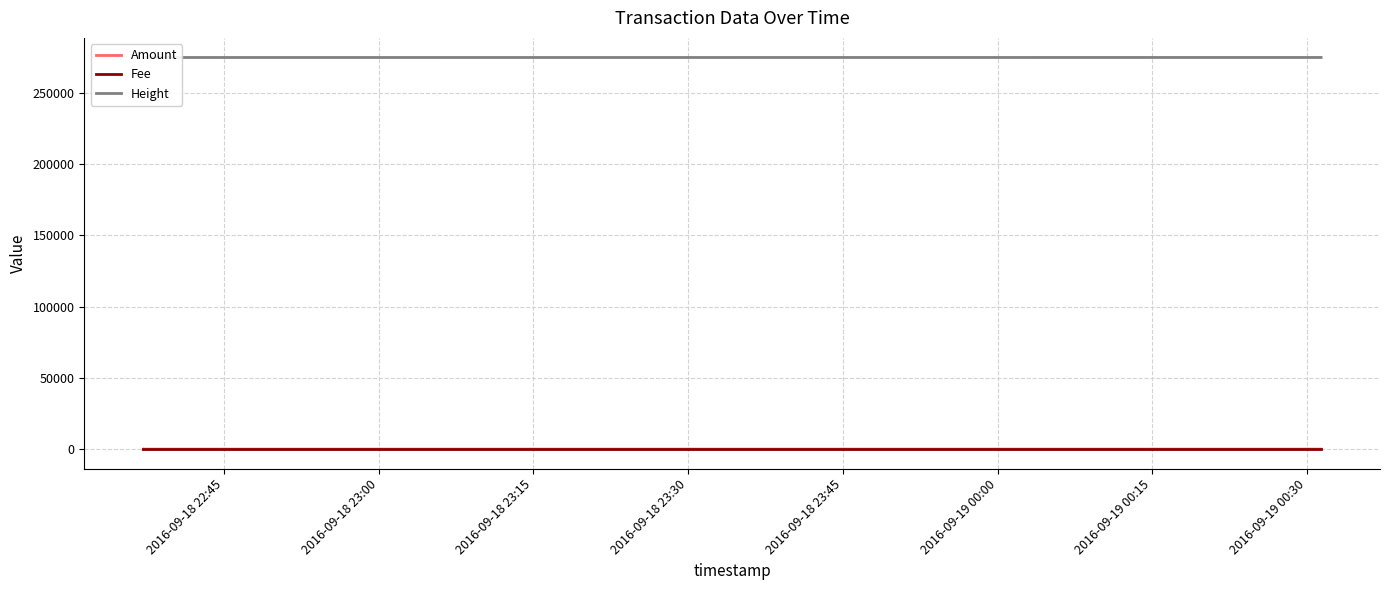

What is the value of the Fee point at the 2nd from the left?

1